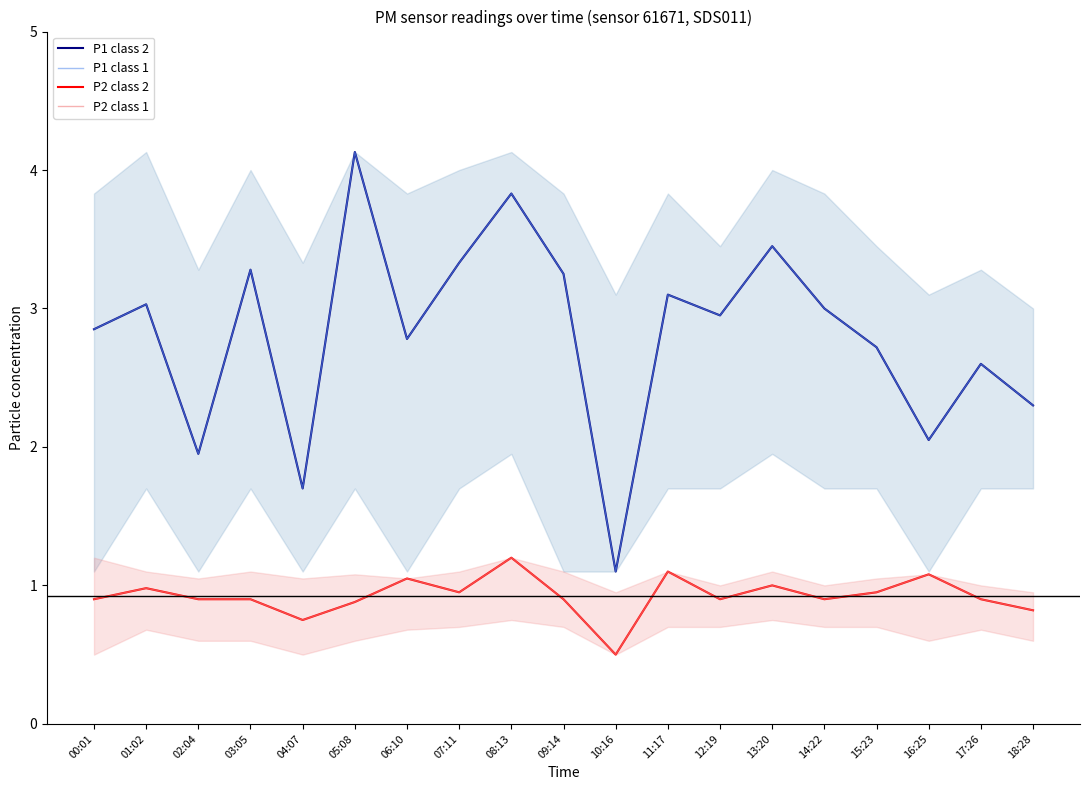

True or false: P1 class 2 and P2 class 1 cross at least once.

False